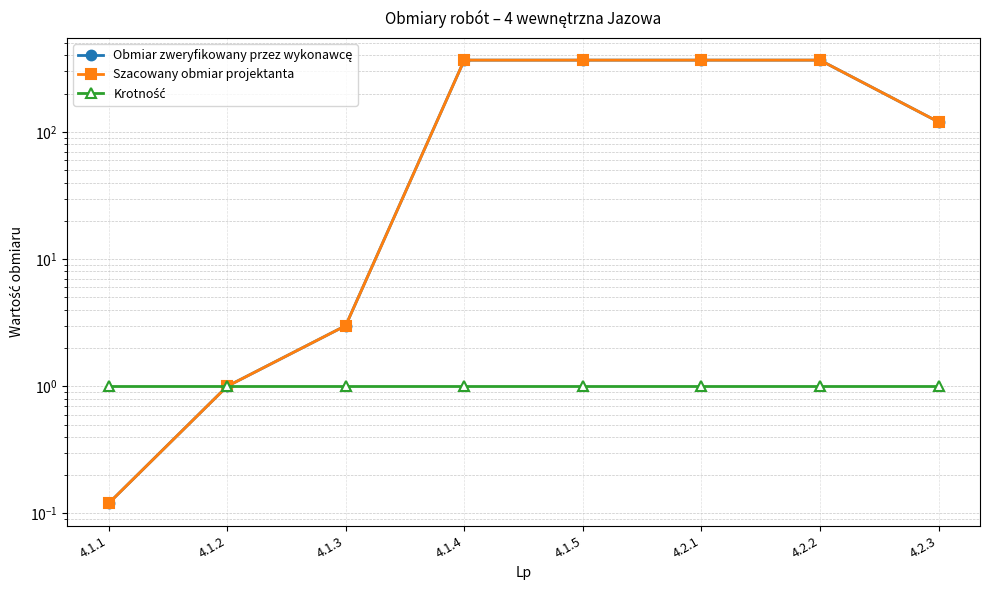

How many distinct data groups are displayed?

3